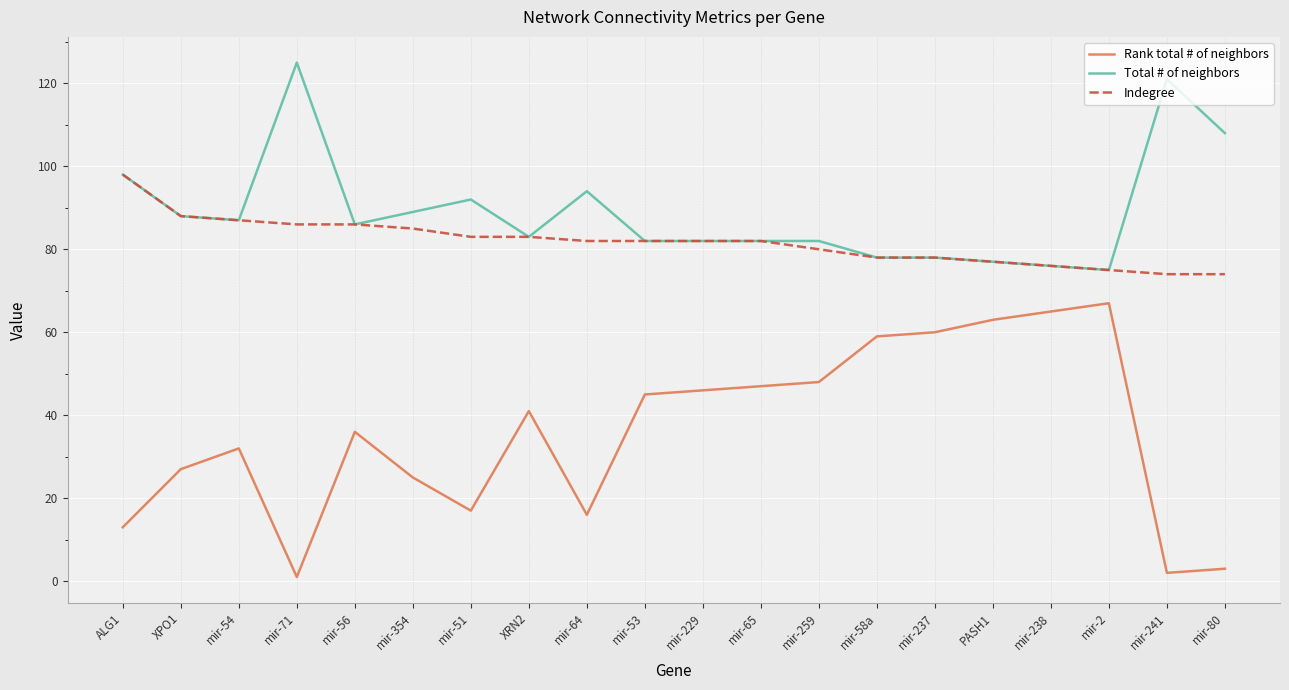

What position from the right is ALG1?

20